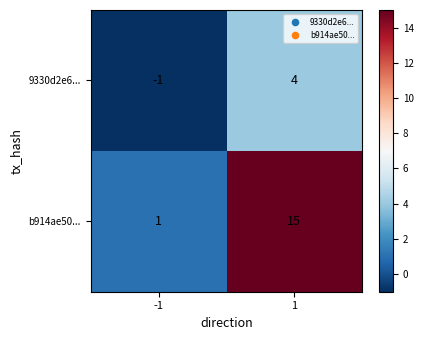

Is the value of 9330d2e6... at -1 greater than the value of b914ae50... at 1?

No